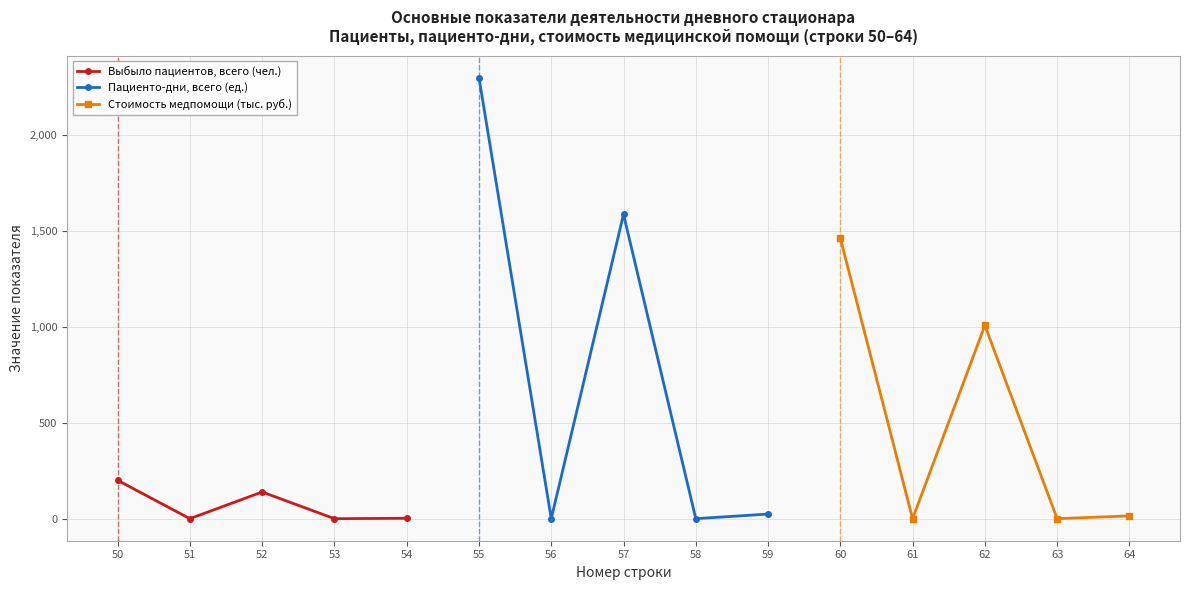

In Пациенто-дни, всего (ед.), how many points are lower than both neighbors (excluding endpoints)?

2